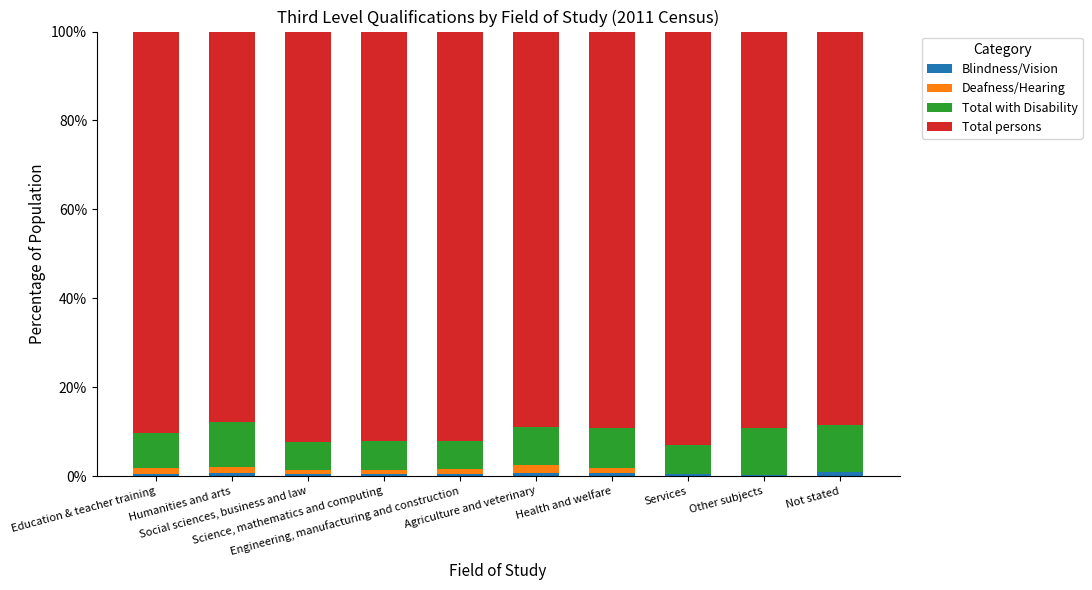

The Blindness/Vision series shows 0.5 at Other subjects. True or false?

False